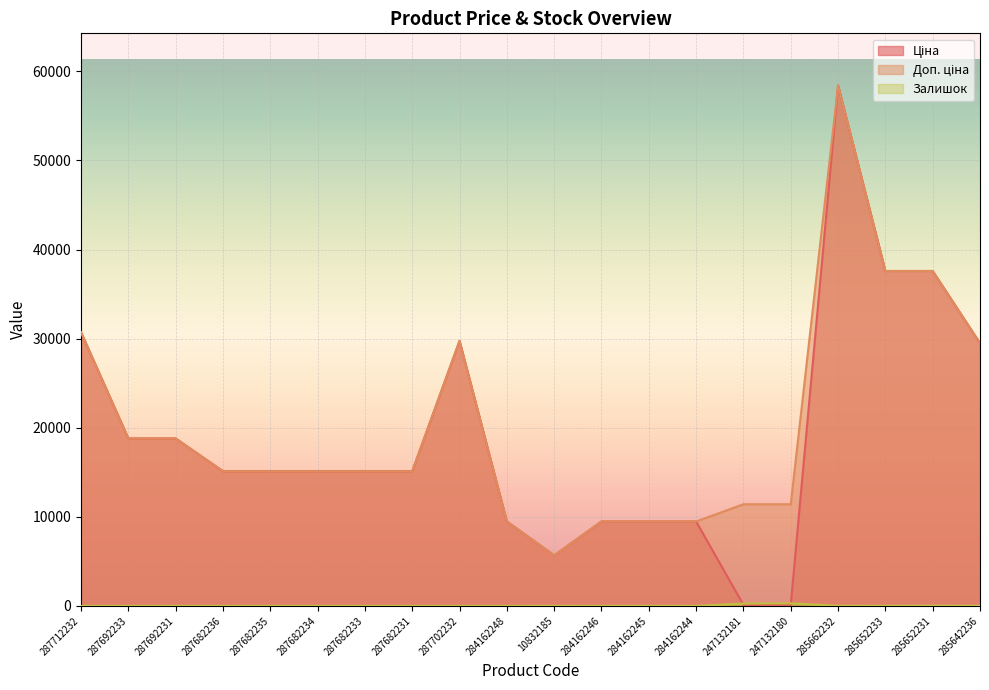

Which has a higher value, 284162244 or 247132180?

284162244